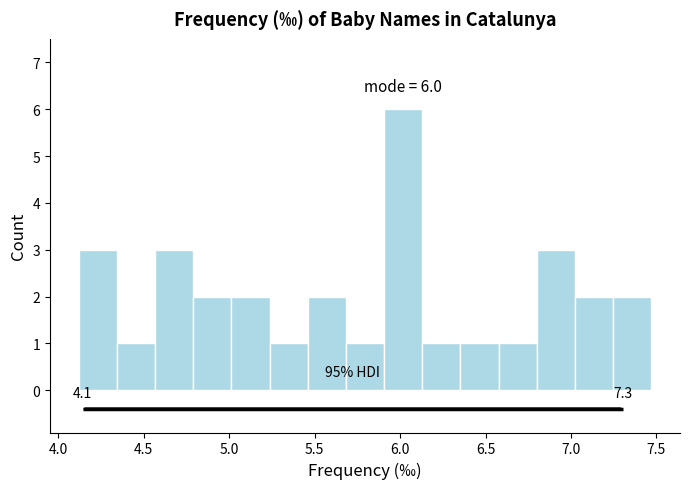

Over which range of the x-axis is the bar tallest?

5.90 to 6.15